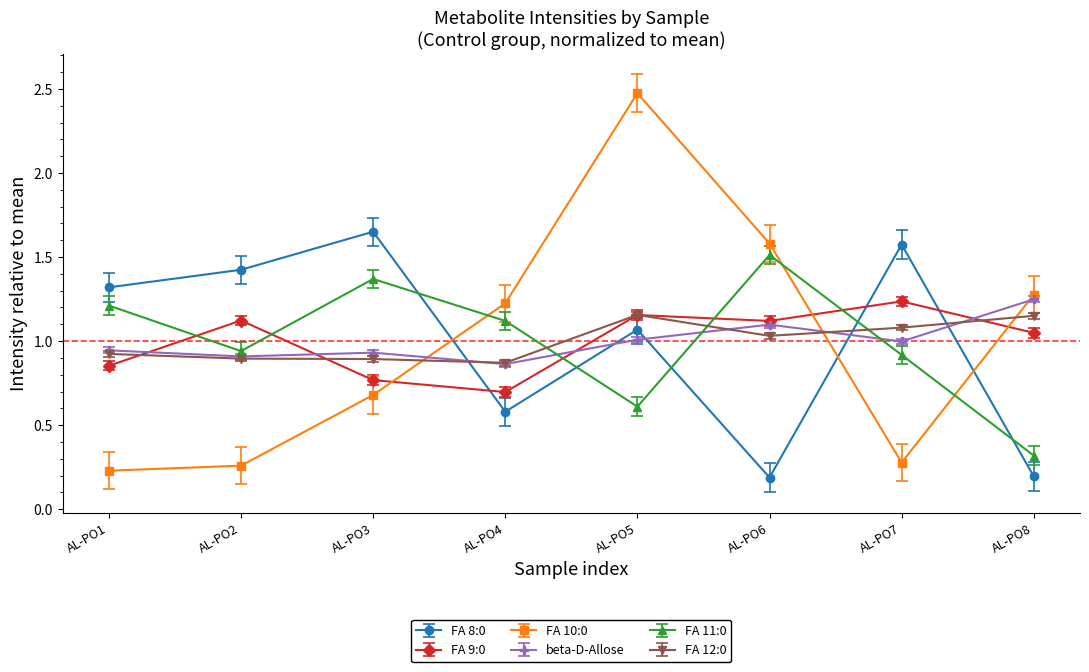

The FA 9:0 series shows 1.5 at AL-PO1. True or false?

False